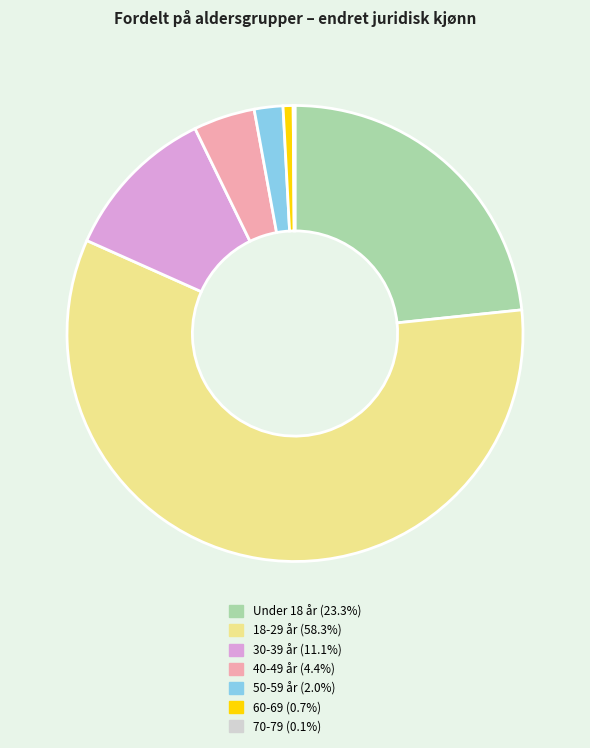

True or false: 30-39 år accounts for 18% of the total.

False